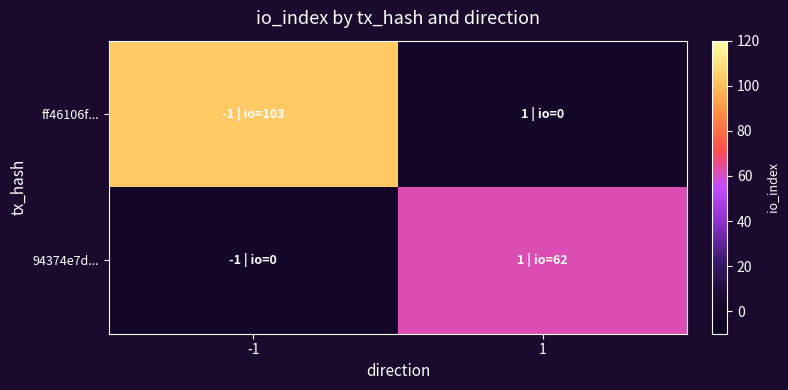

Reading right to left, transcribe all the data shown in this chart.

ff46106f...: 1=0	-1=103
94374e7d...: 1=62	-1=0